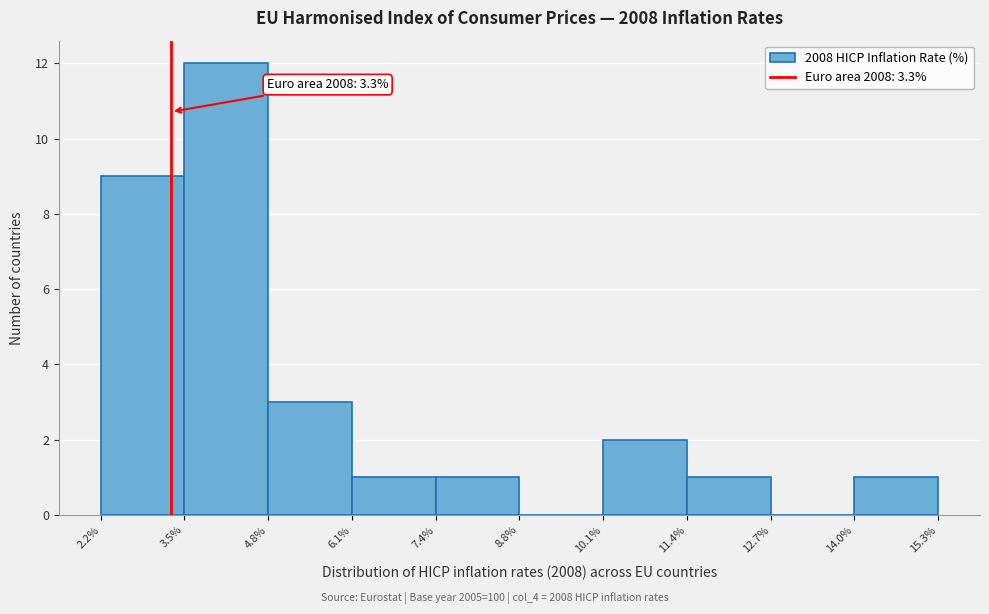

Over which range of the x-axis is the bar tallest?

3.5% to 4.8%